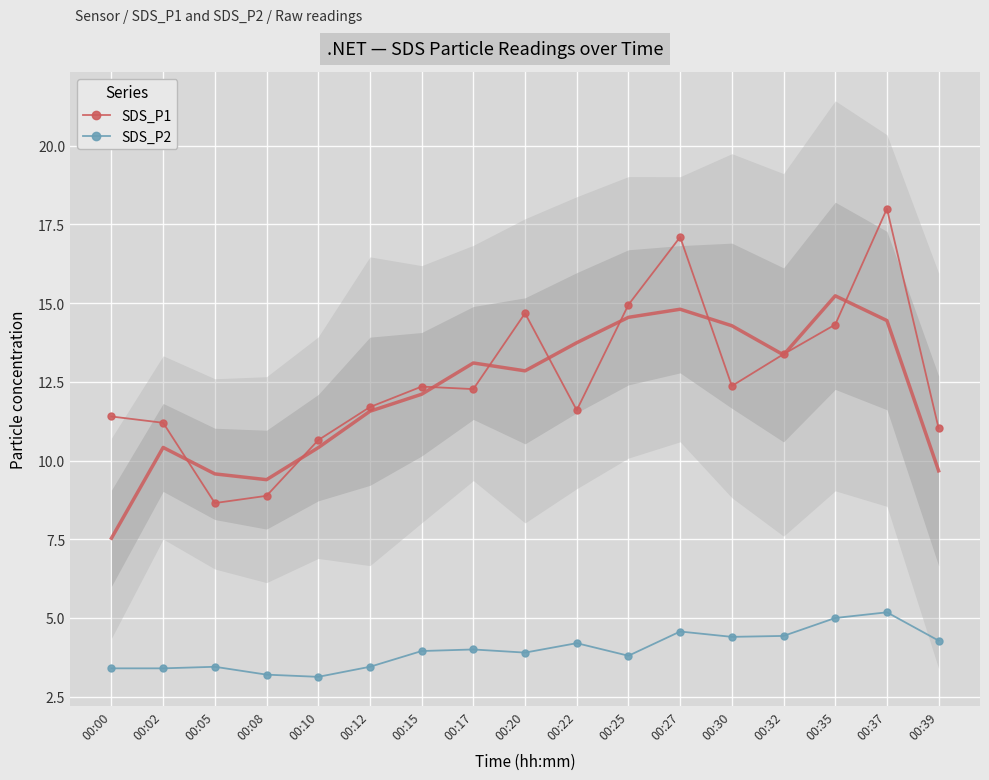

Which series has the largest total across all categories?

SDS_P1